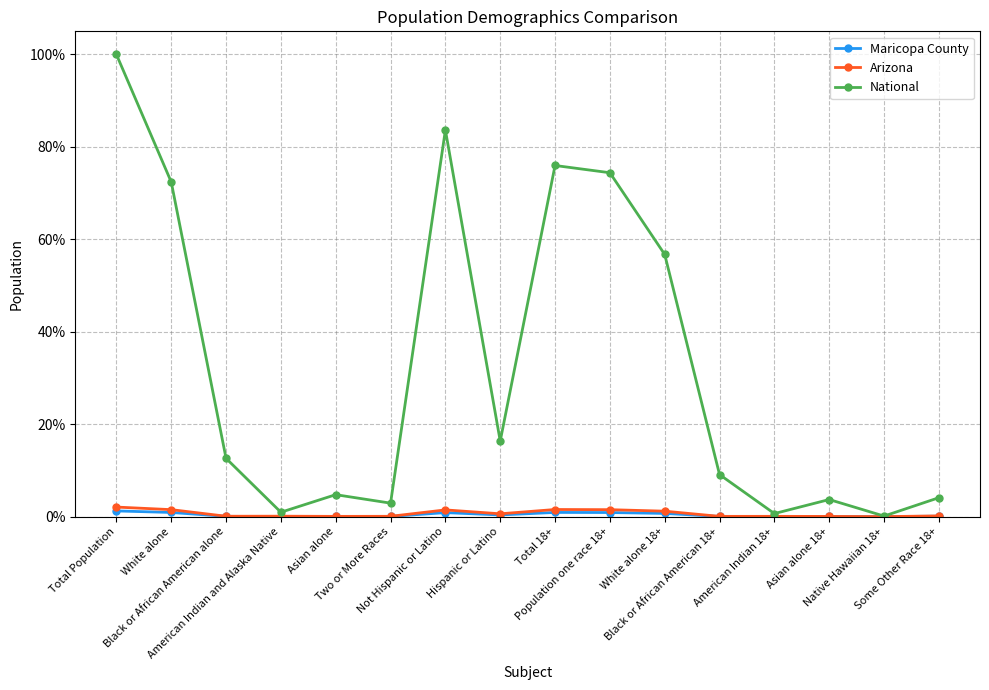

What is the label of the 10th point from the right?

Not Hispanic or Latino